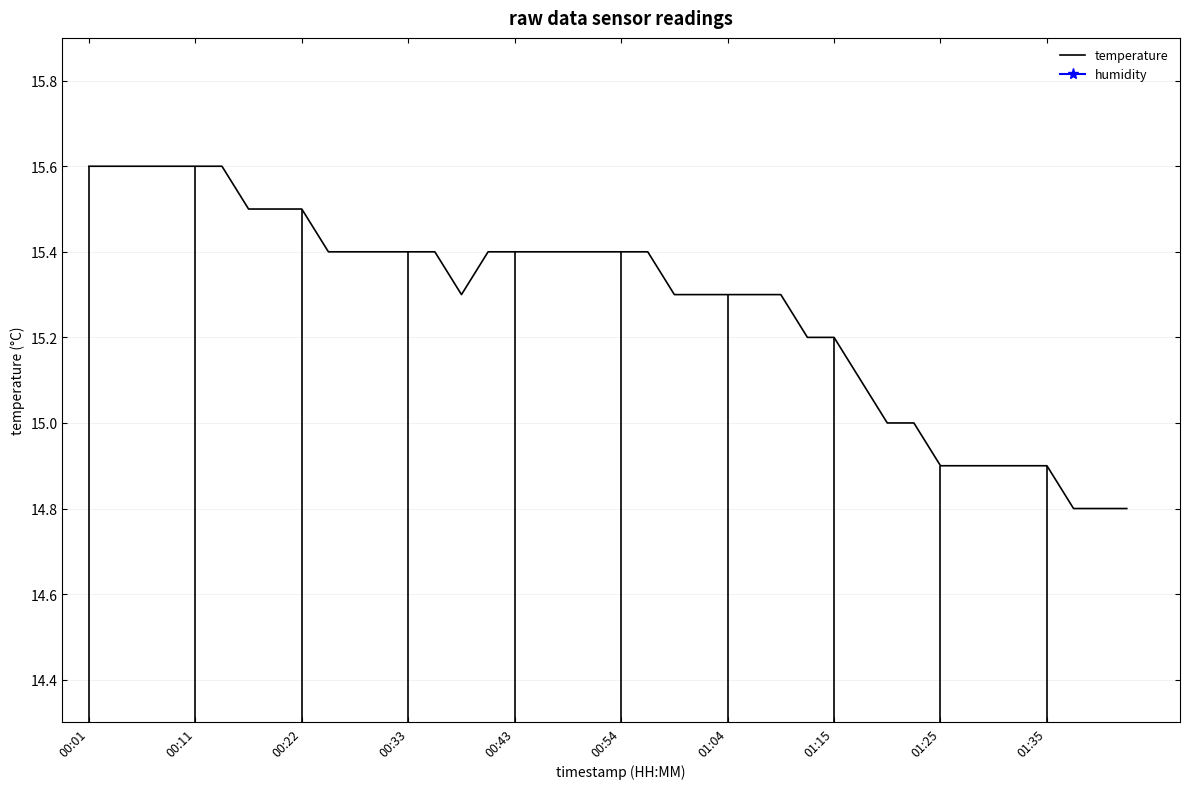

What is the difference between the maximum and minimum values?

0.8